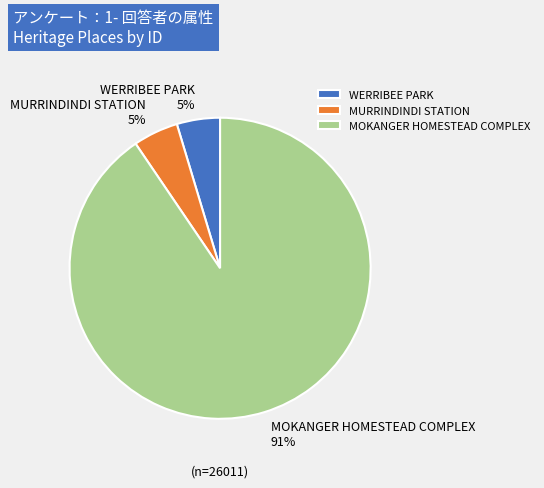

Does WERRIBEE PARK account for over 50% of the chart?

No